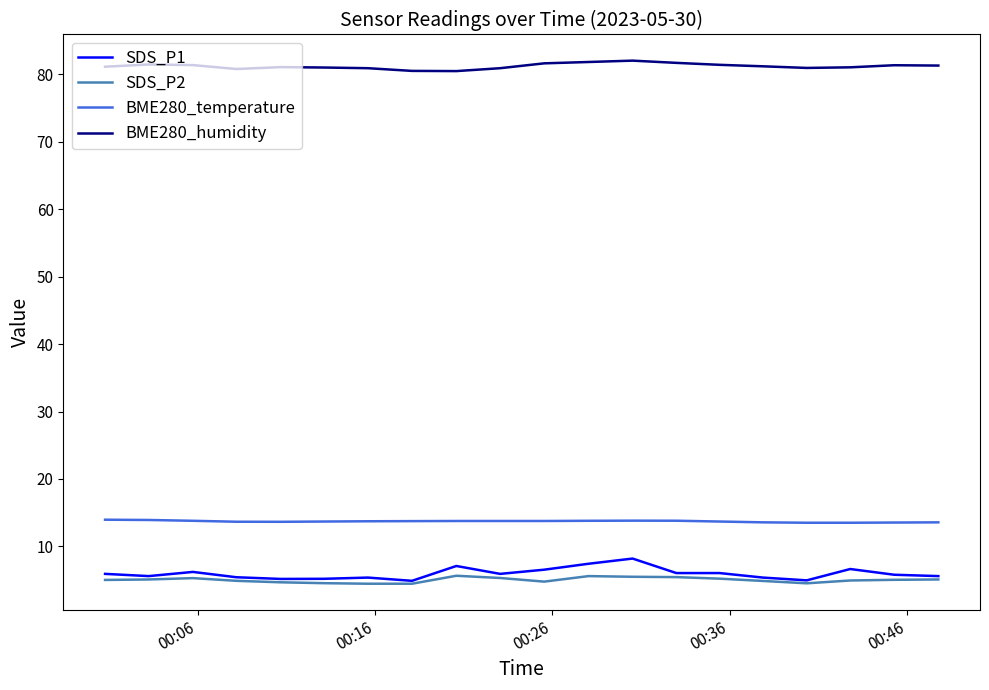

Which series has the largest total across all categories?

BME280_humidity